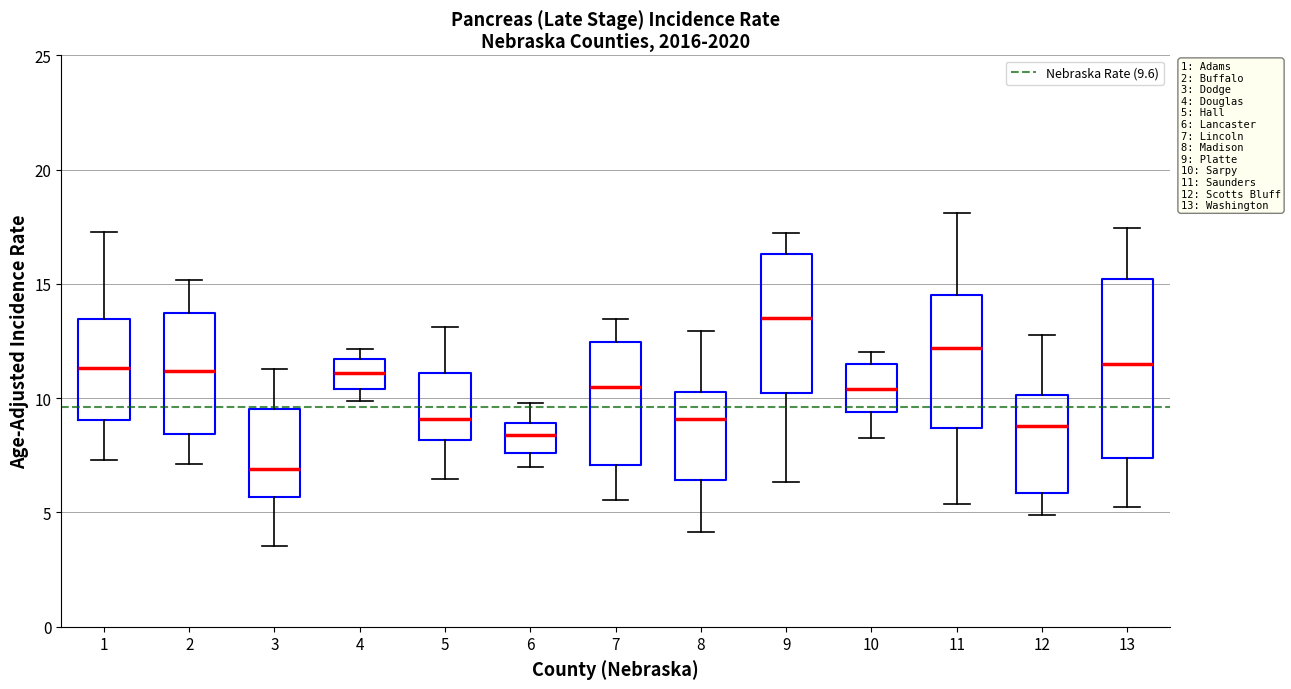

Which box has the lowest median line?

3